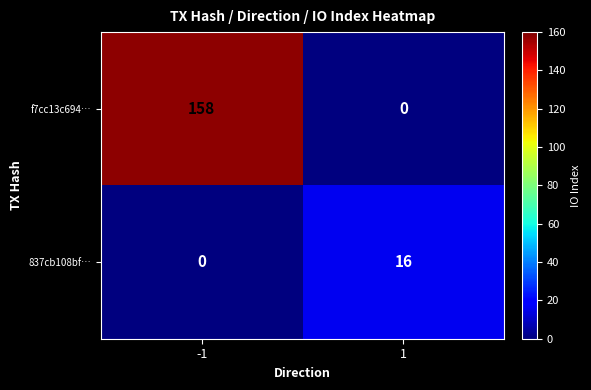

At 1, list the series in order from smallest to largest.

f7cc13c694…, 837cb108bf…